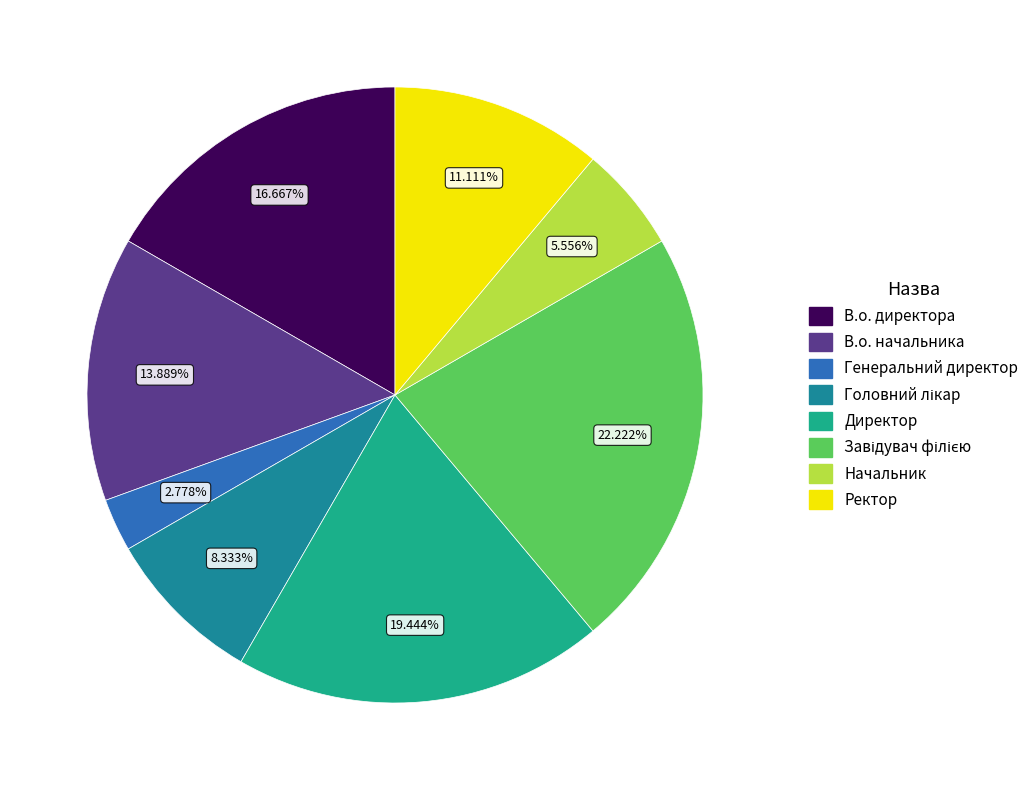

Which has a higher value, Ректор or Начальник?

Ректор